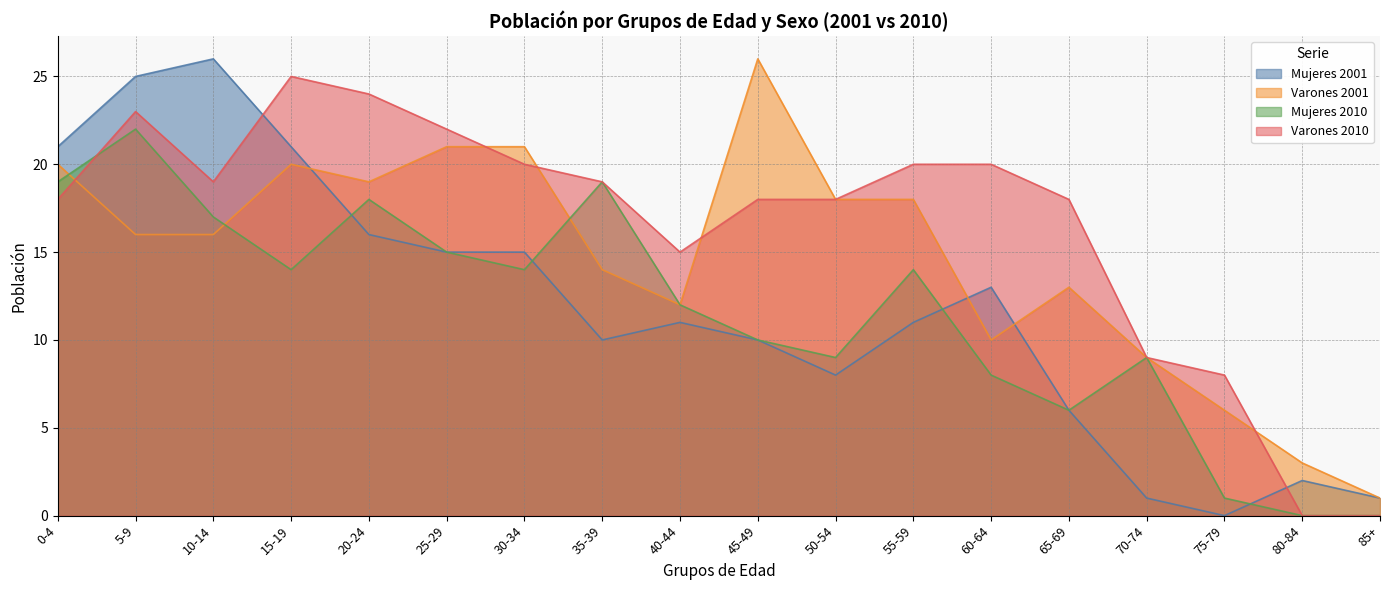

The Mujeres 2001 series shows 8 at 20-24. True or false?

False